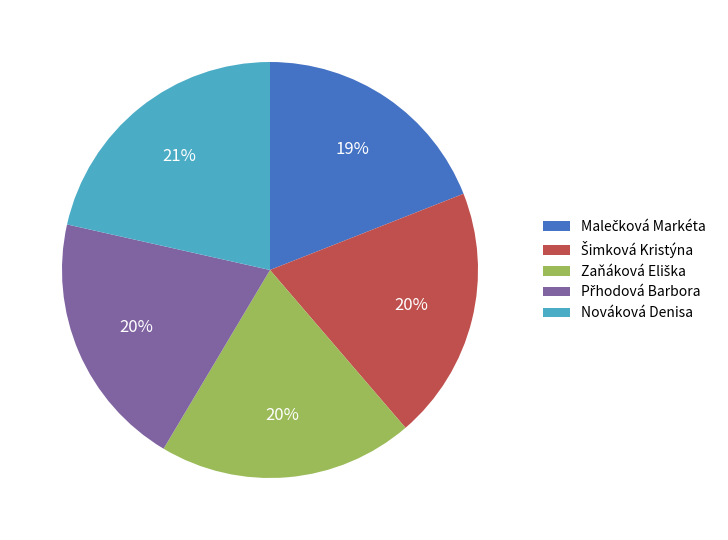

Does any single category account for the majority?

No